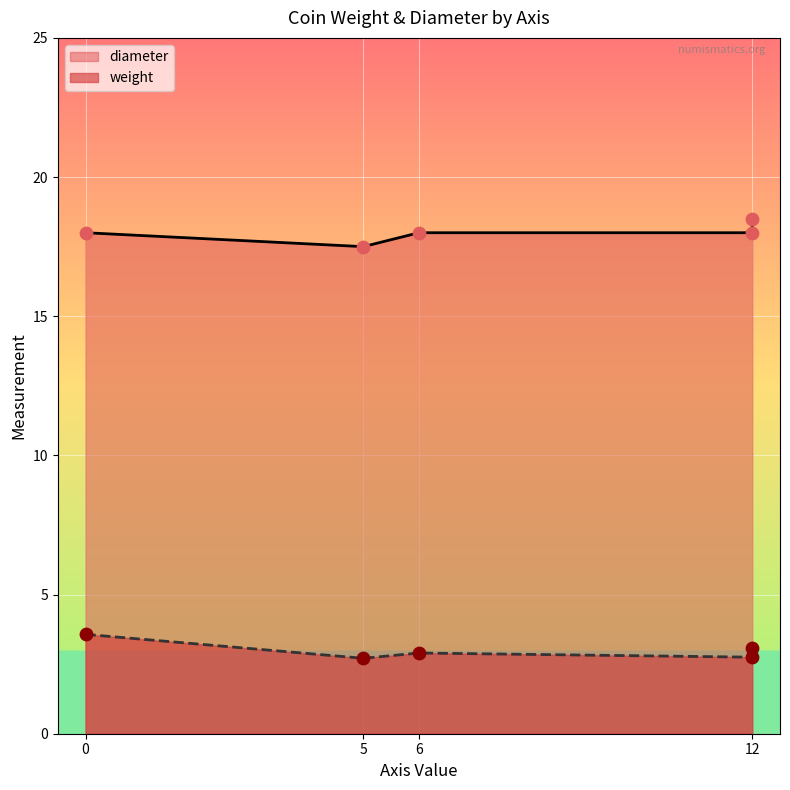

What are all the series names shown in the legend?

weight, diameter